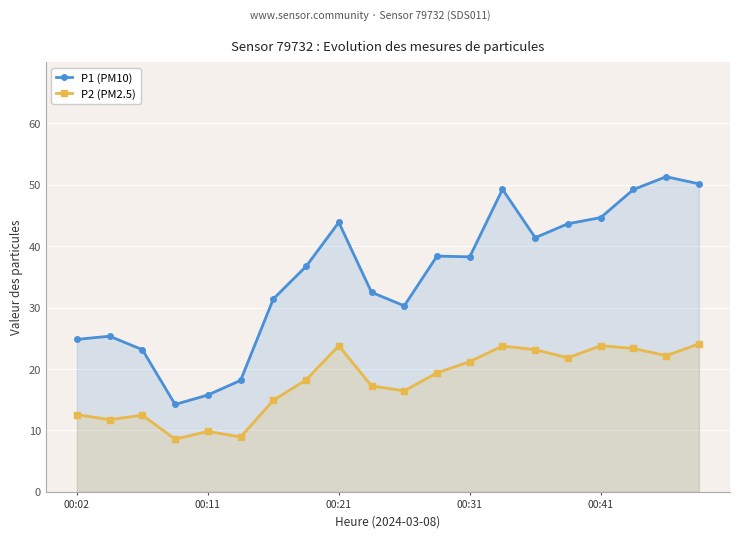

What is the value of the P1 (PM10) point at the 15th from the left?

41.4